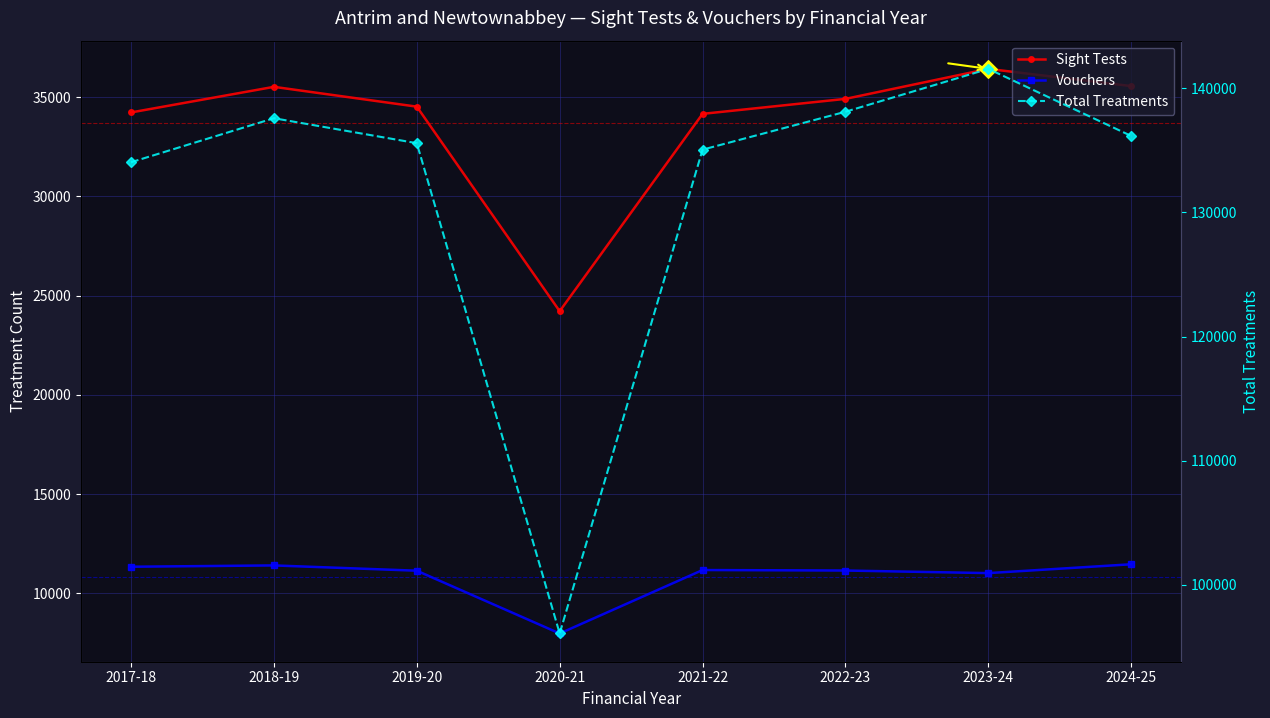

Is the value of Total Treatments at 2017-18 greater than the value of Sight Tests at 2020-21?

Yes